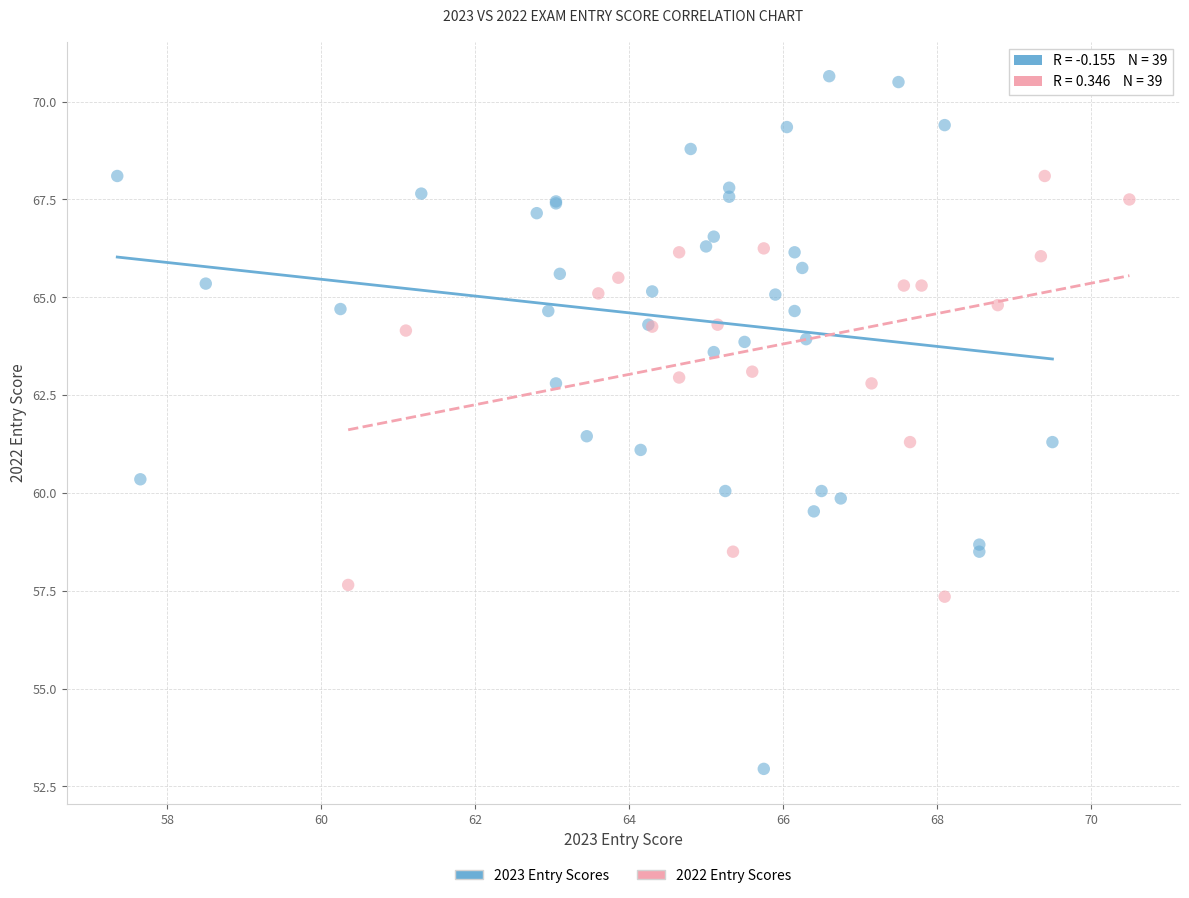

Which series has the widest spread of Y values?

2023 Entry Scores